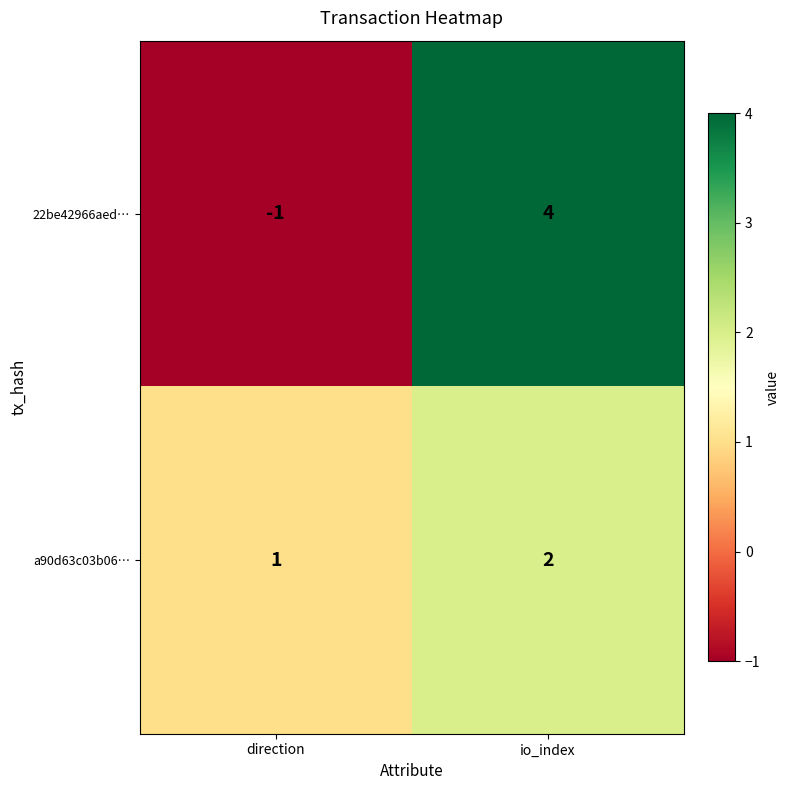

Reading left to right, extract all data points from this chart.

22be42966aed…: direction=-1	io_index=4
a90d63c03b06…: direction=1	io_index=2